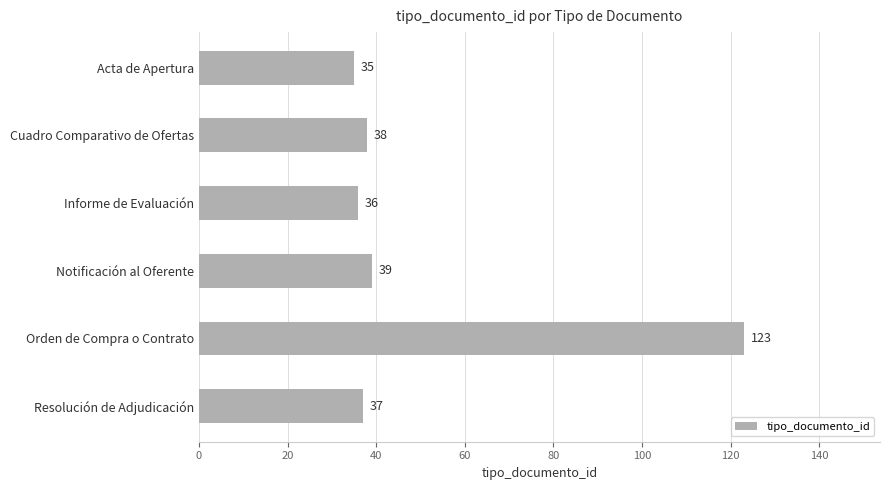

True or false: the data shows 39 at Notificación al Oferente.

True